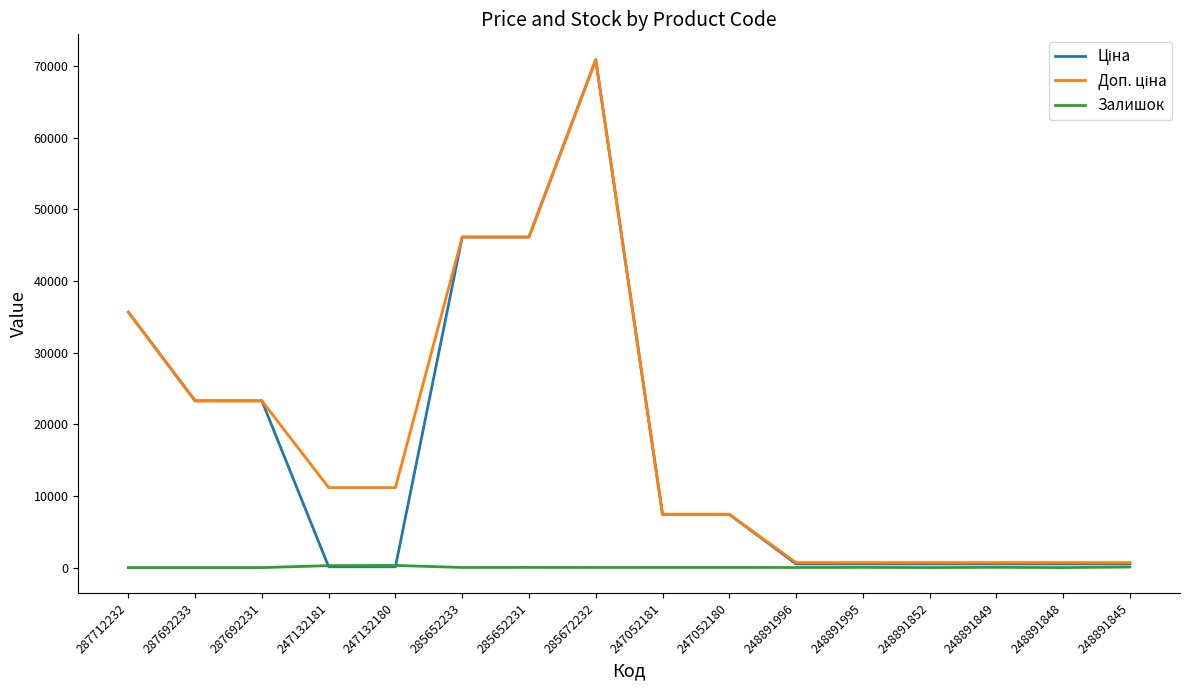

At which category is the sum across all series the highest?

285672232